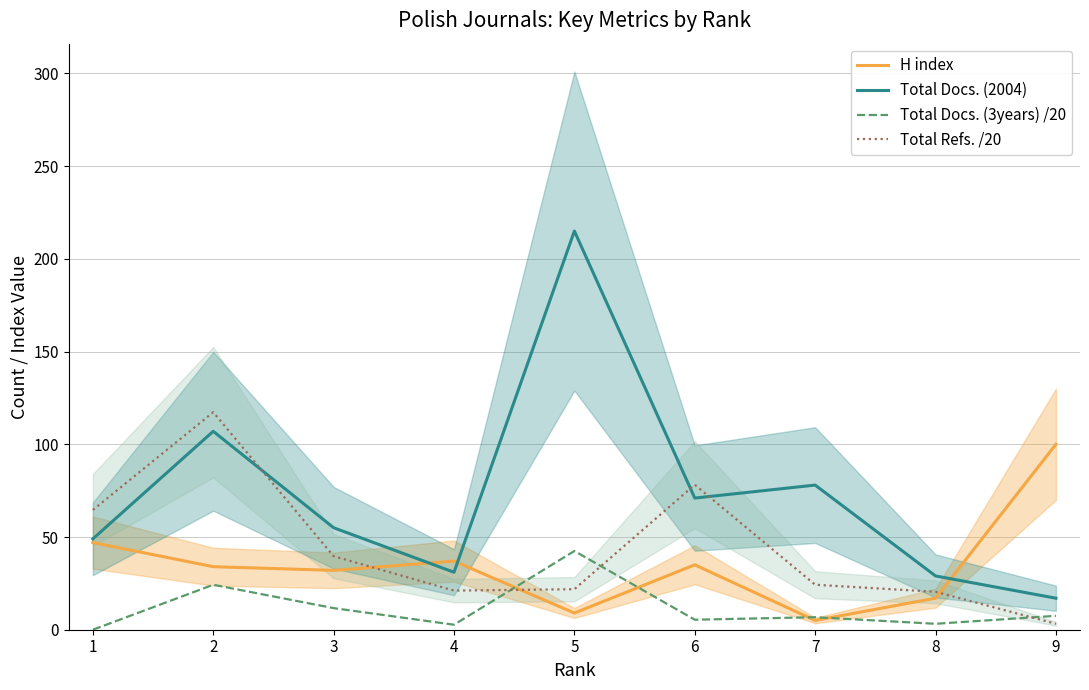

What is the average value of the Total Docs. (3years) /20 series?

11.5